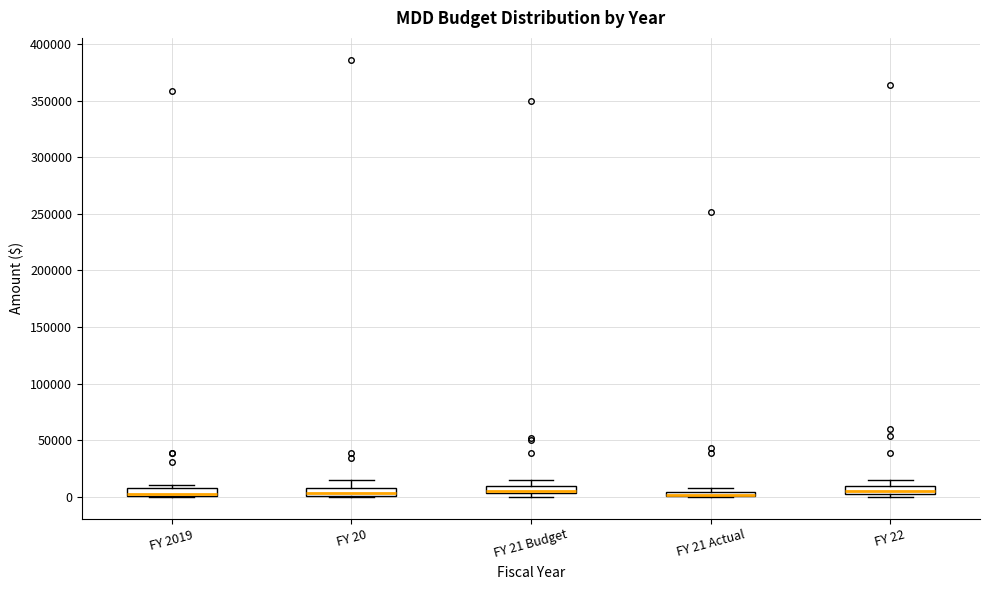

Where is the upper edge of the box for FY 21 Actual on the y-axis? The values are not printed on the chart, so give them approximately, as read against the axis.

5000